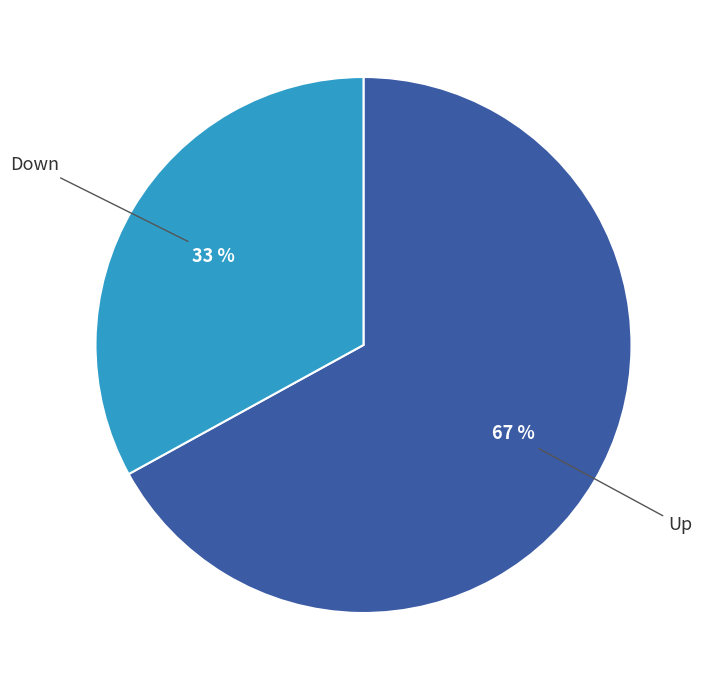

Which slice is the smallest?

Down